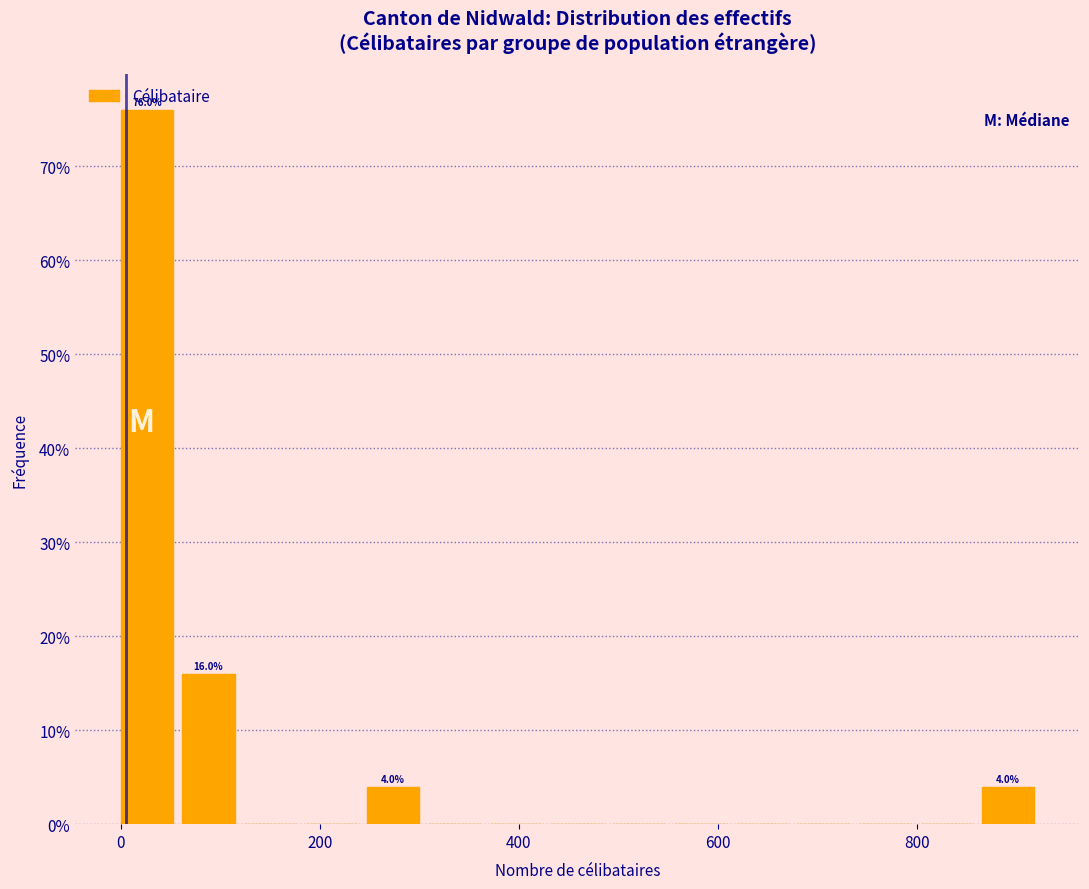

Around what value on the x-axis is the tallest bar? Give the approximate position of its centre, as read against the axis.

20